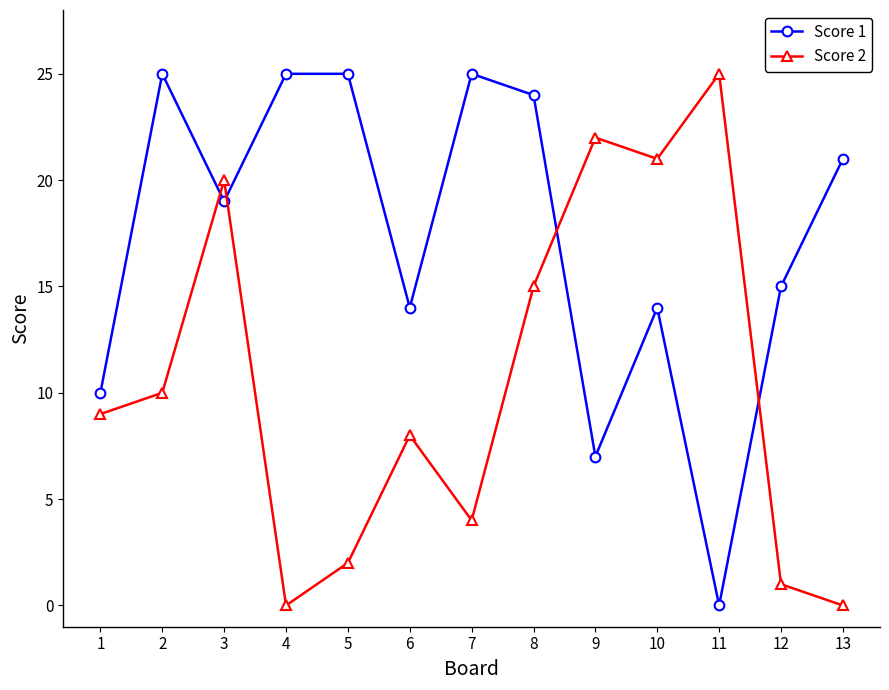

Where is the first local minimum for Score 2?

4